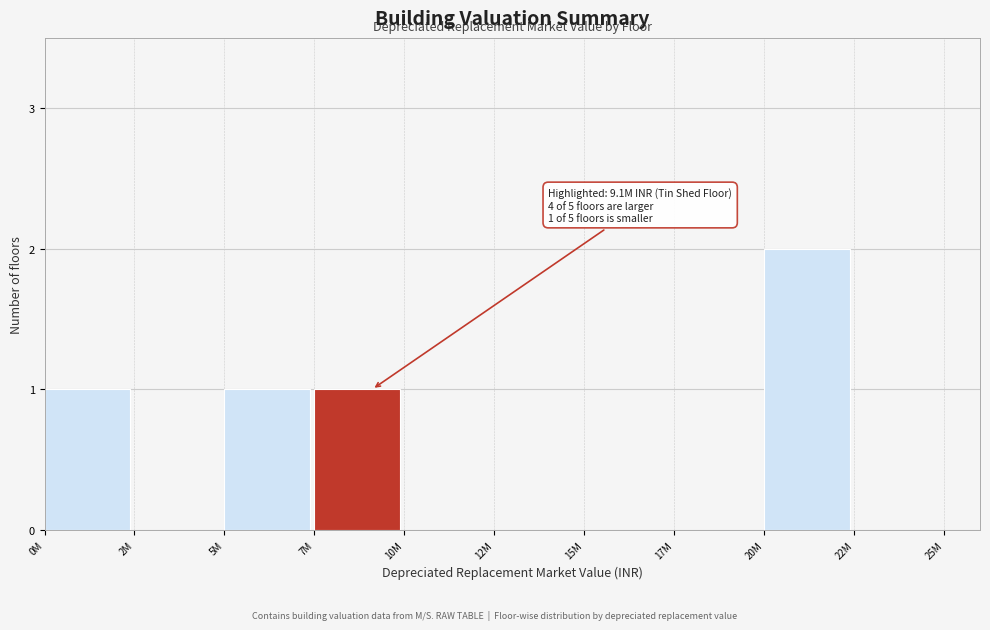

Reading left to right, what are all the values shown in this chart?

0M=1	2M=0	5M=1	7M=1	10M=0	12M=0	15M=0	17M=0	20M=2	22M=0